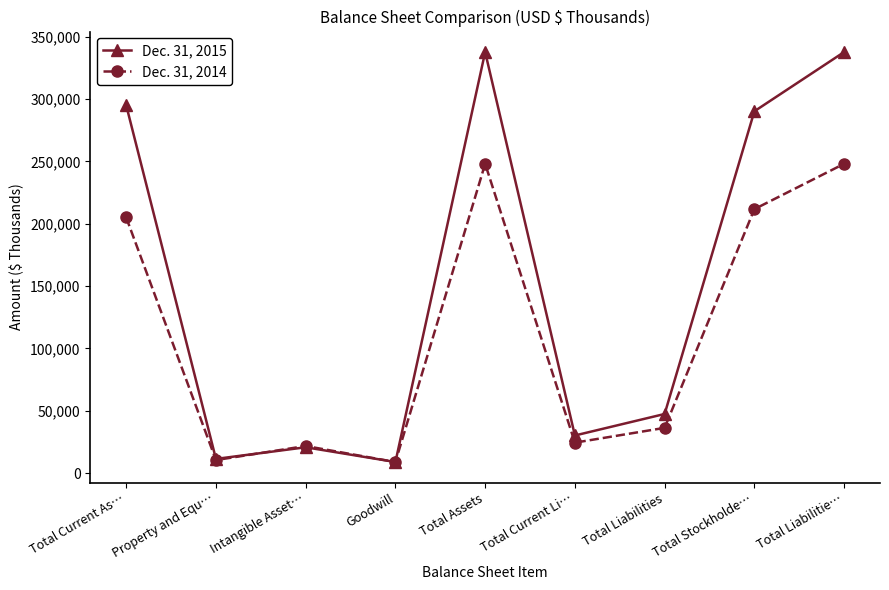

List the series in order of their overall mean, highest first.

Dec. 31, 2015, Dec. 31, 2014